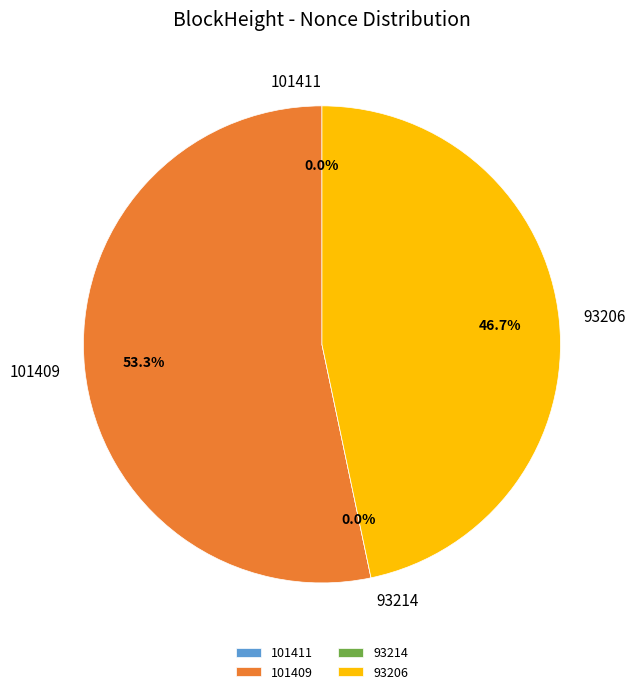

How many segments does this pie chart have?

4